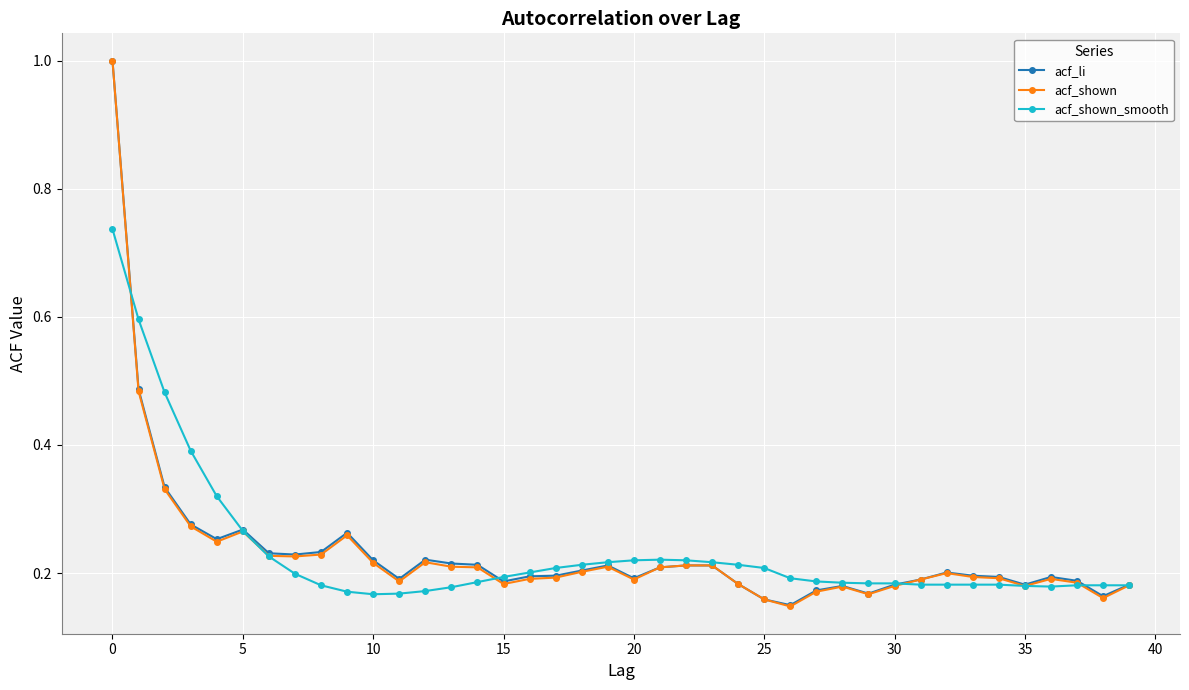

What is the maximum value for acf_shown?

1.0